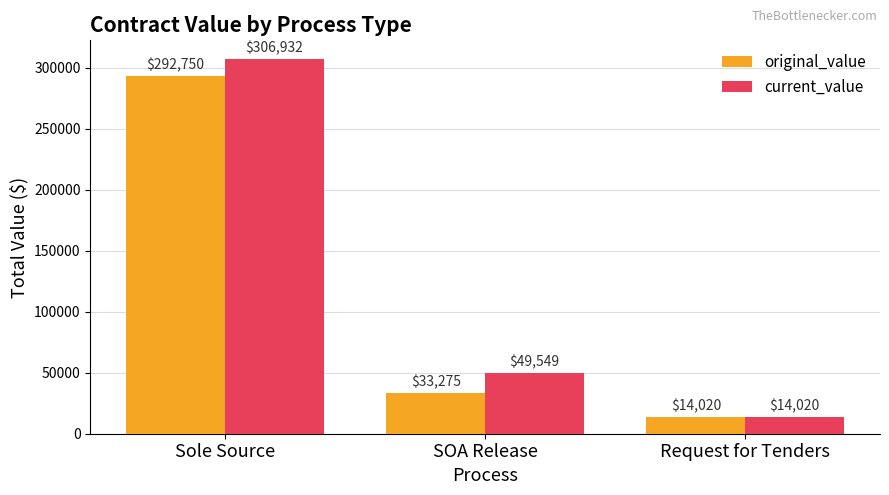

What is the value of the current_value bar at the 2nd from the left?

49549.4